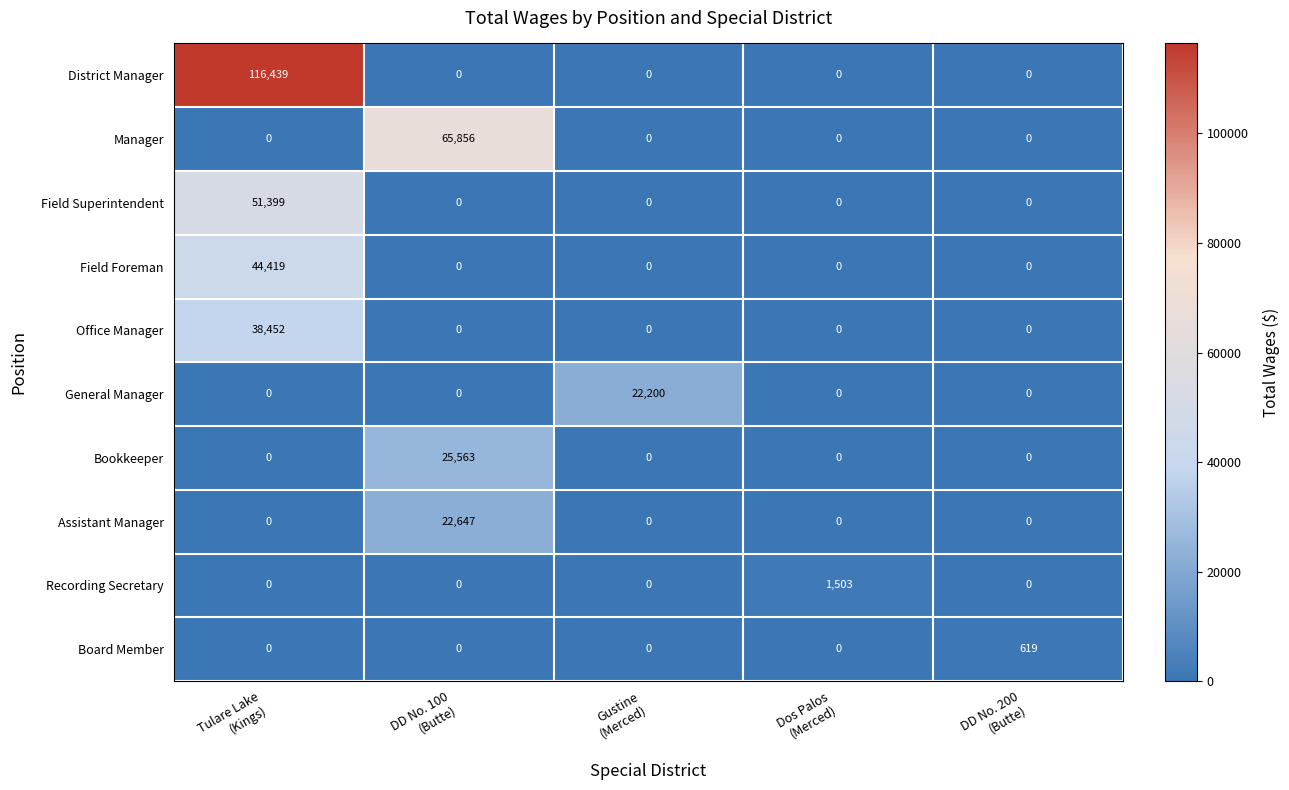

Which series has the widest spread of values?

District Manager